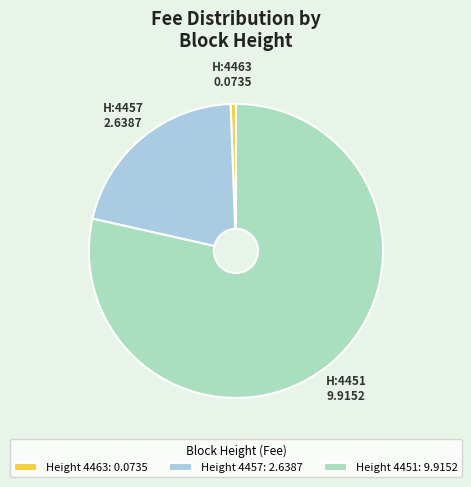

How many segments does this pie chart have?

3